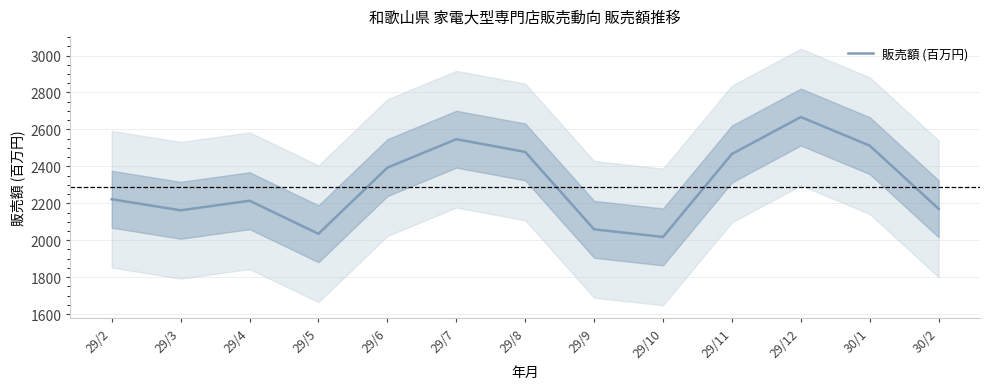

Where is the data nearest to the value 2342?

29/6